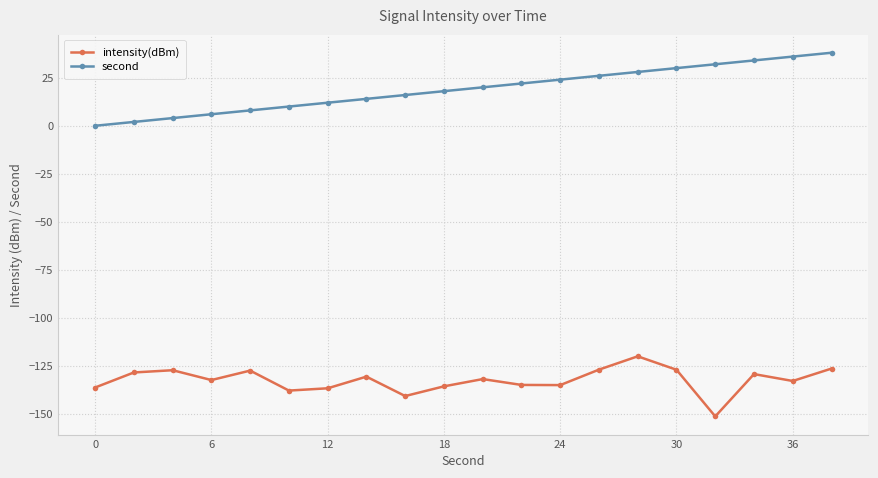

How many lines are shown in the chart?

2